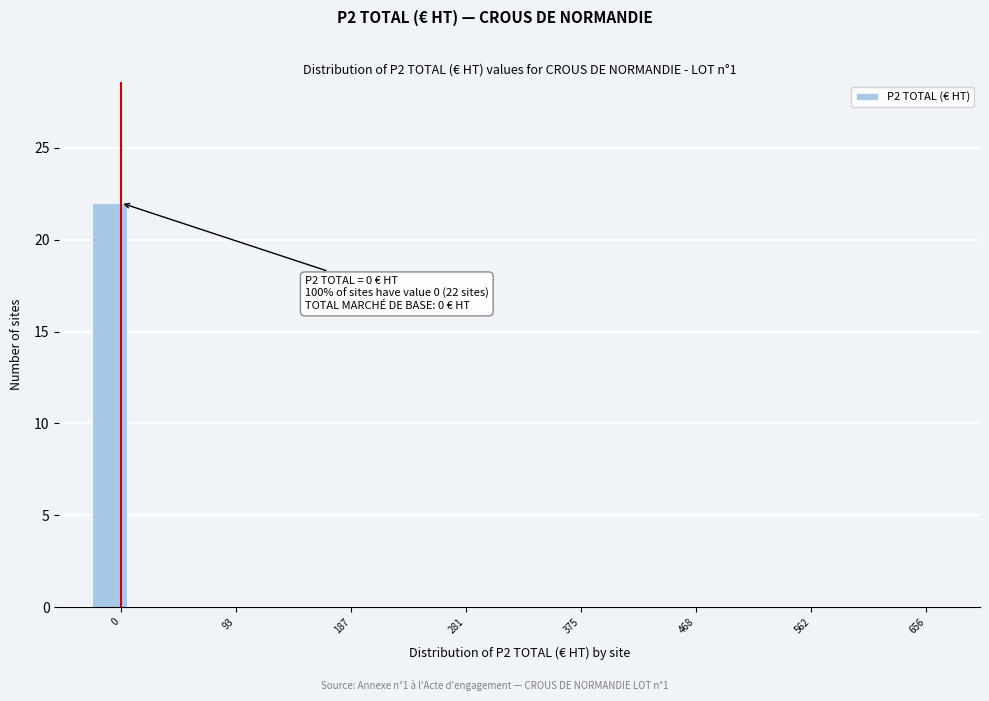

Around what value on the x-axis is the tallest bar? Give the approximate position of its centre, as read against the axis.

-10